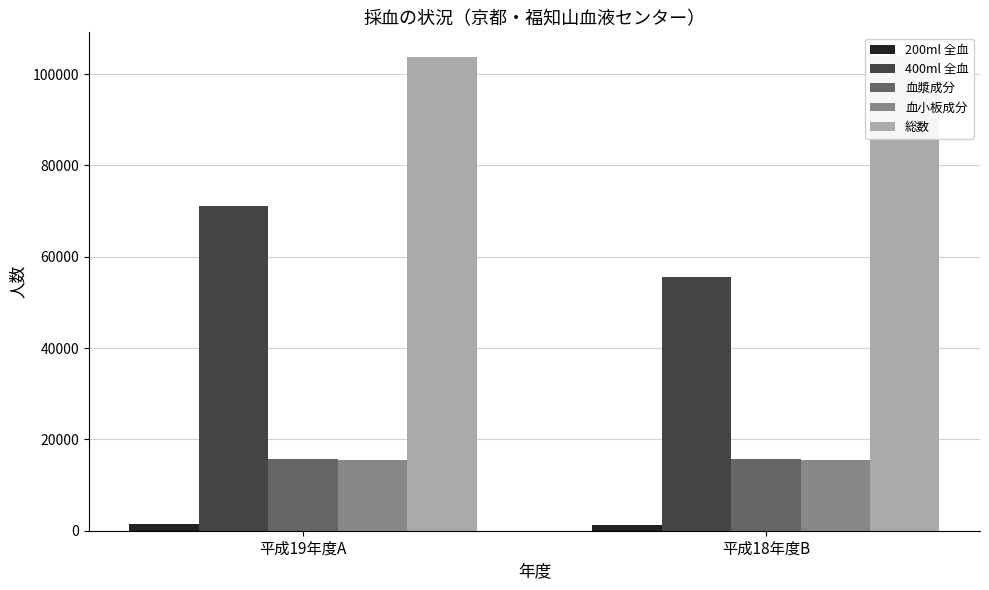

Is it true that 400ml 全血 equals 71049 at 平成19年度A?

True